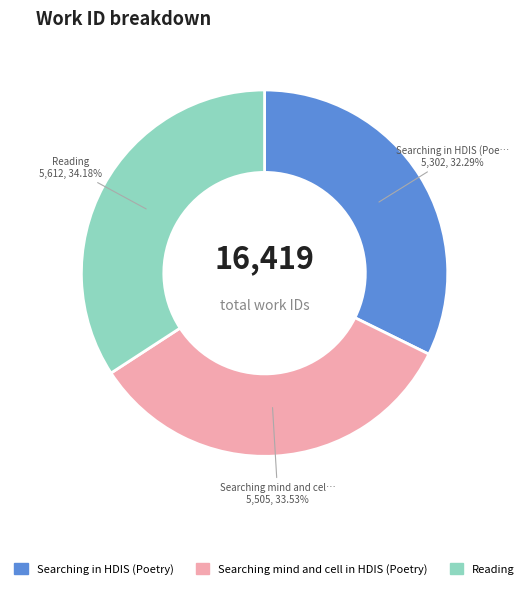

Is the sum of Reading and Searching in HDIS (Poetry) greater than half?

Yes